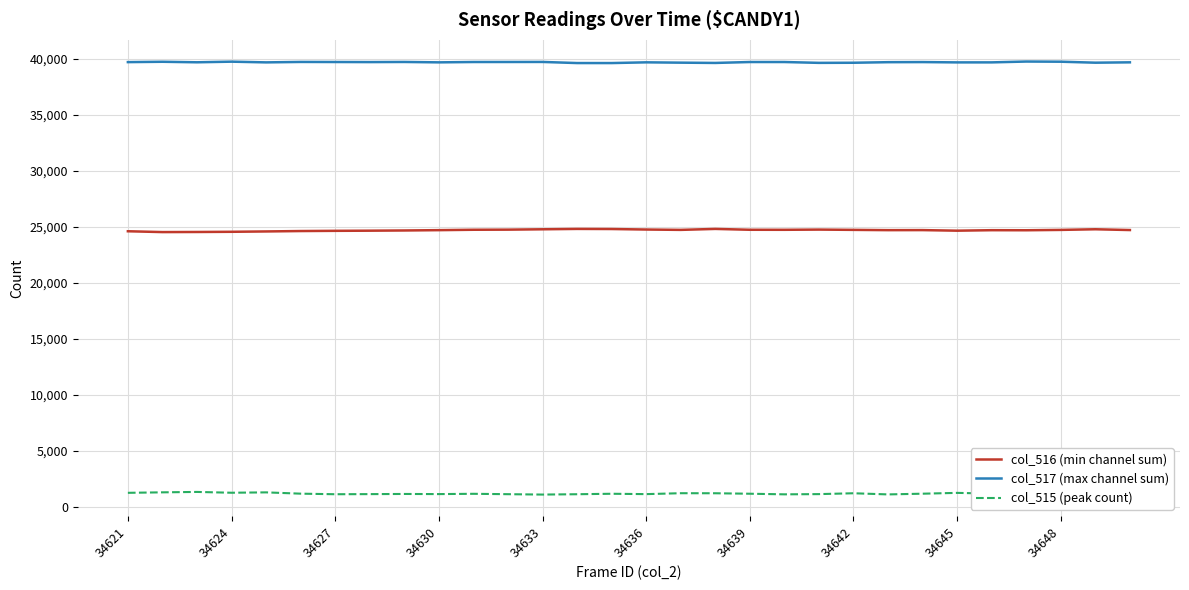

True or false: col_515 (peak count) and col_517 (max channel sum) intersect in this chart.

False